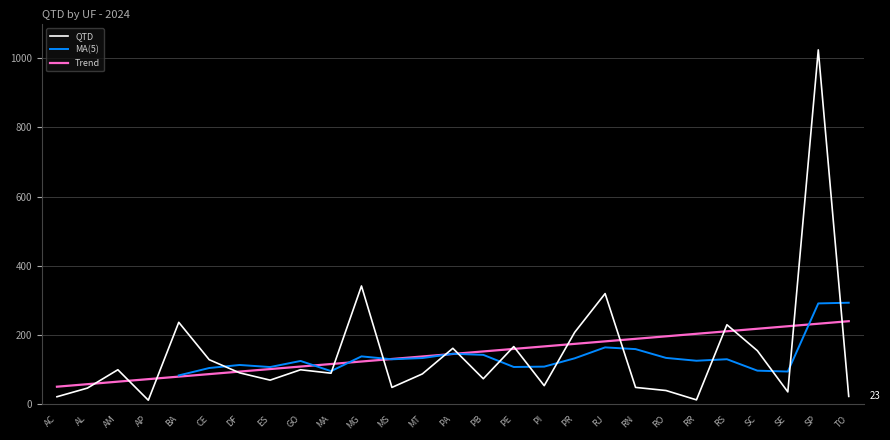

How many data points are above 90?

13